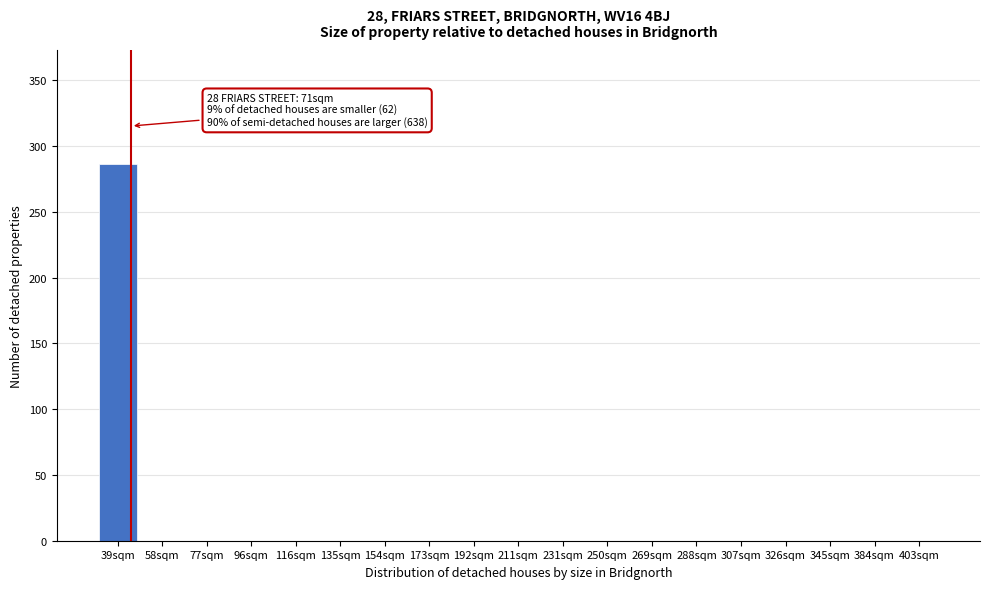

Reading left to right, what are all the values shown in this chart?

39sqm=286	58sqm=0	77sqm=0	96sqm=0	116sqm=0	135sqm=0	154sqm=0	173sqm=0	192sqm=0	211sqm=0	231sqm=0	250sqm=0	269sqm=0	288sqm=0	307sqm=0	326sqm=0	345sqm=0	384sqm=0	403sqm=0